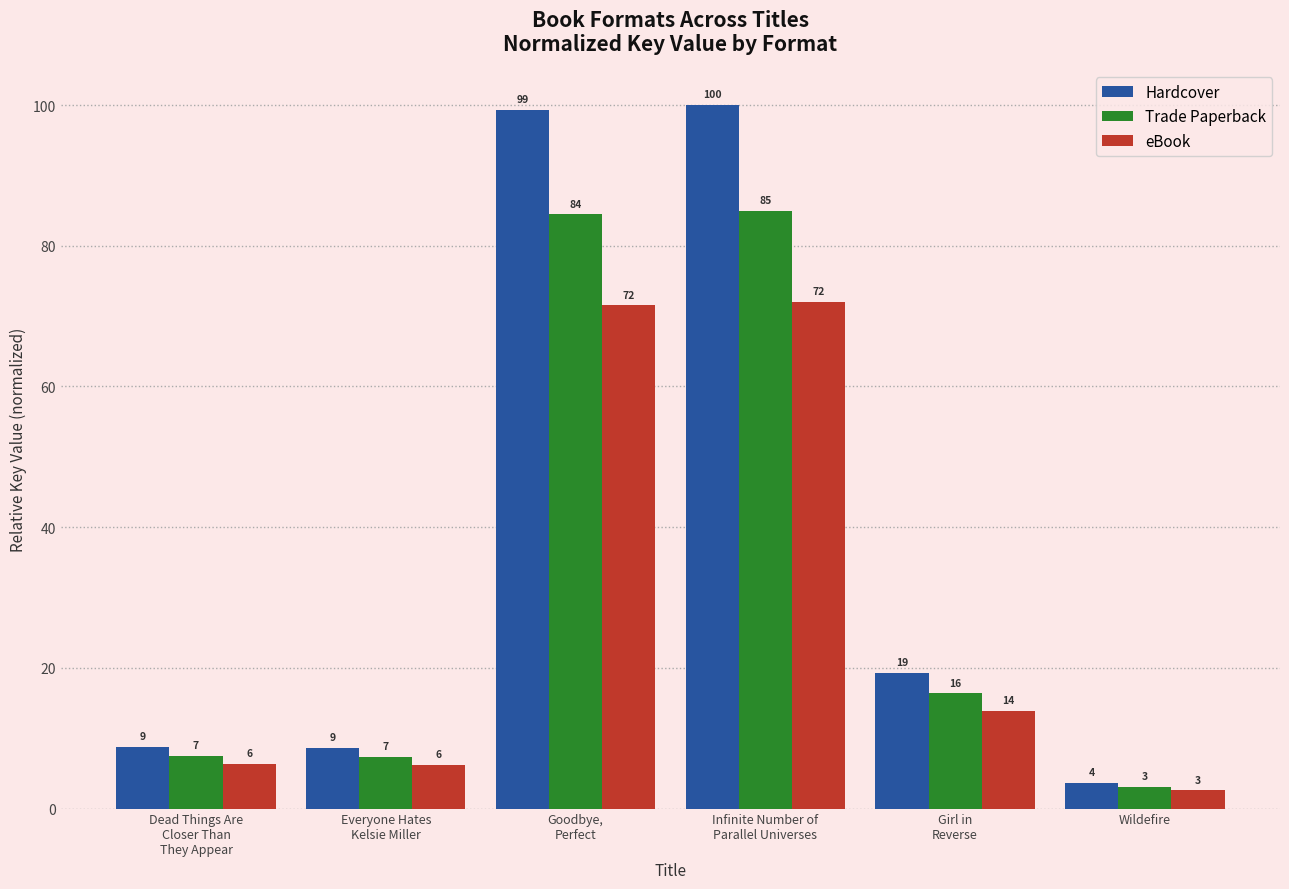

Does the chart contain any negative values?

No